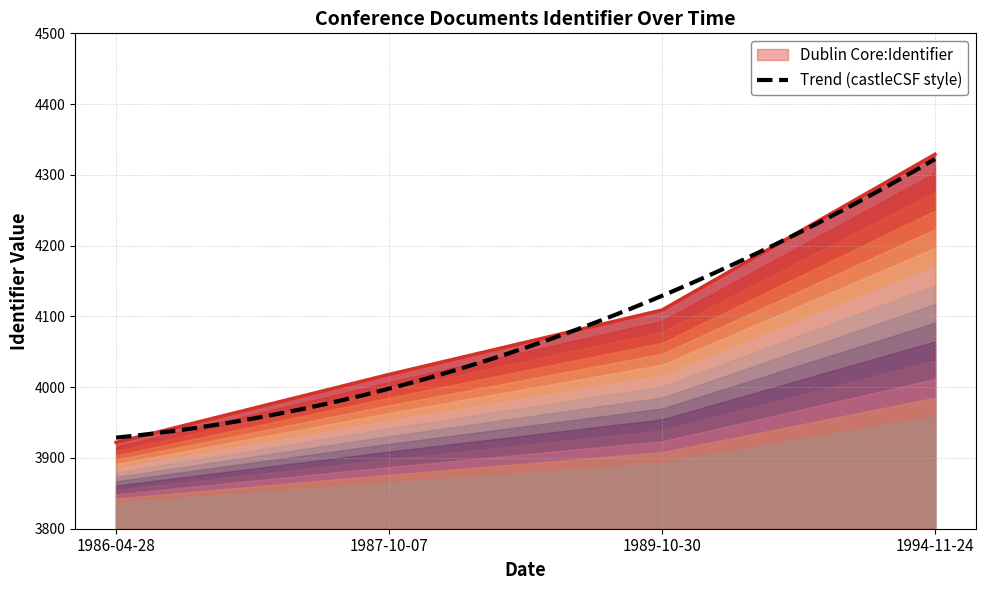

What is the greatest value displayed?

4329